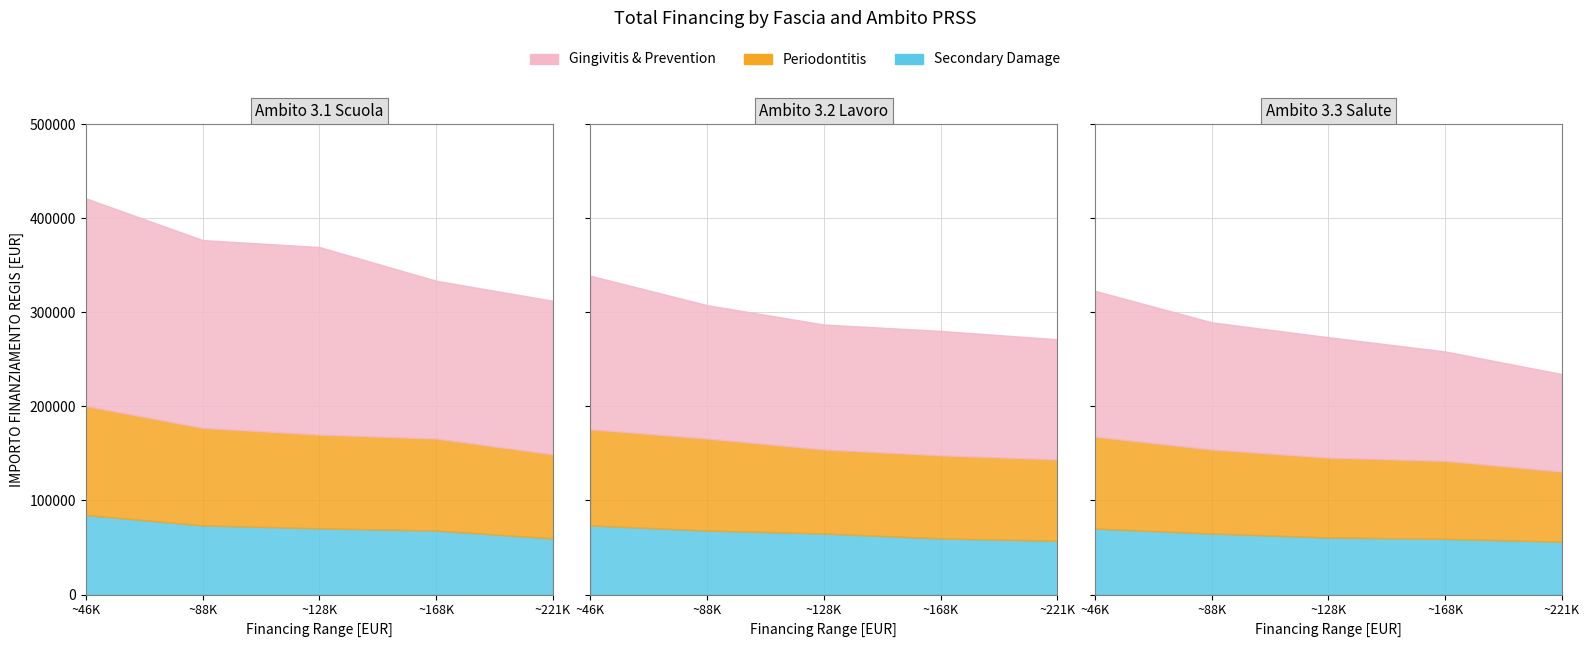

True or false: there are more than 2 points higher than both neighbors.

False